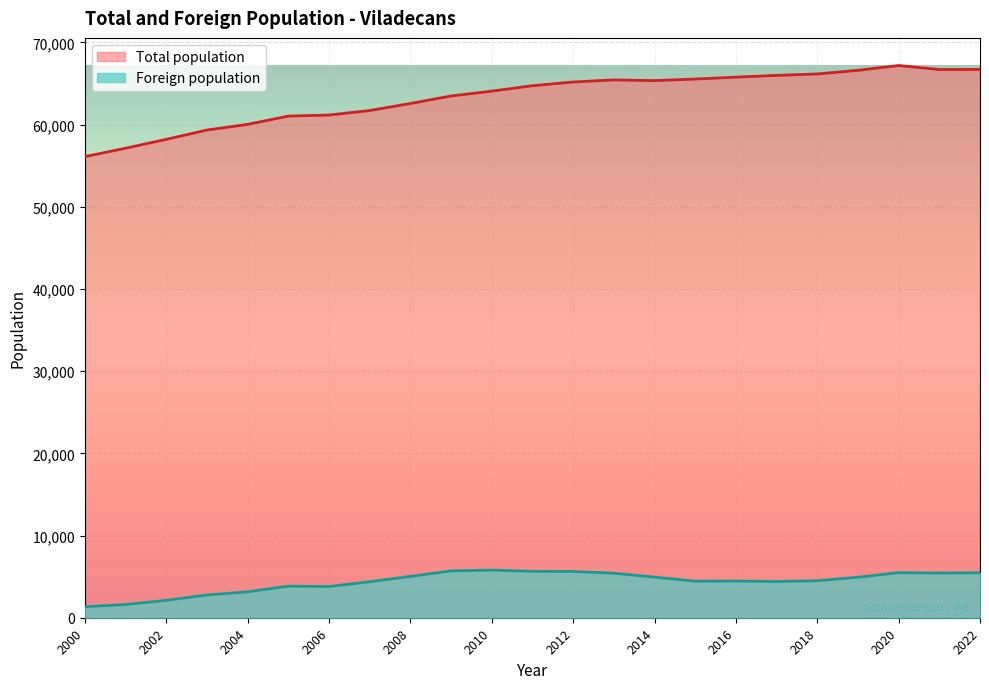

What is the maximum value shown in the chart?

67197